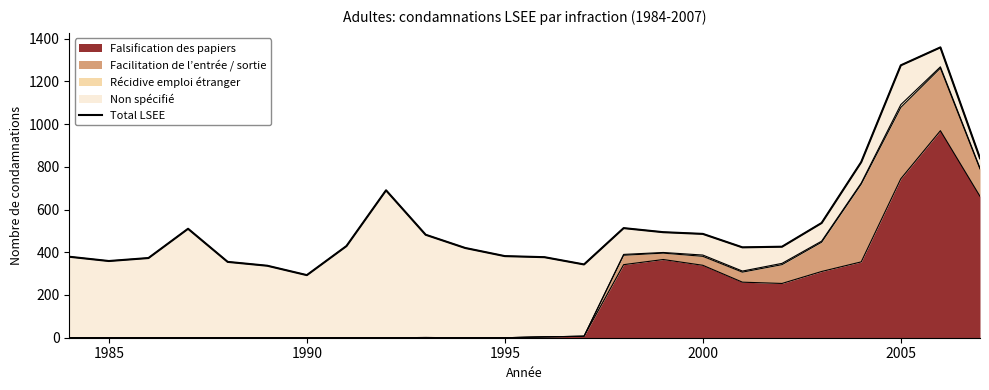

The Falsification des papiers series shows 493 at 1985. True or false?

False